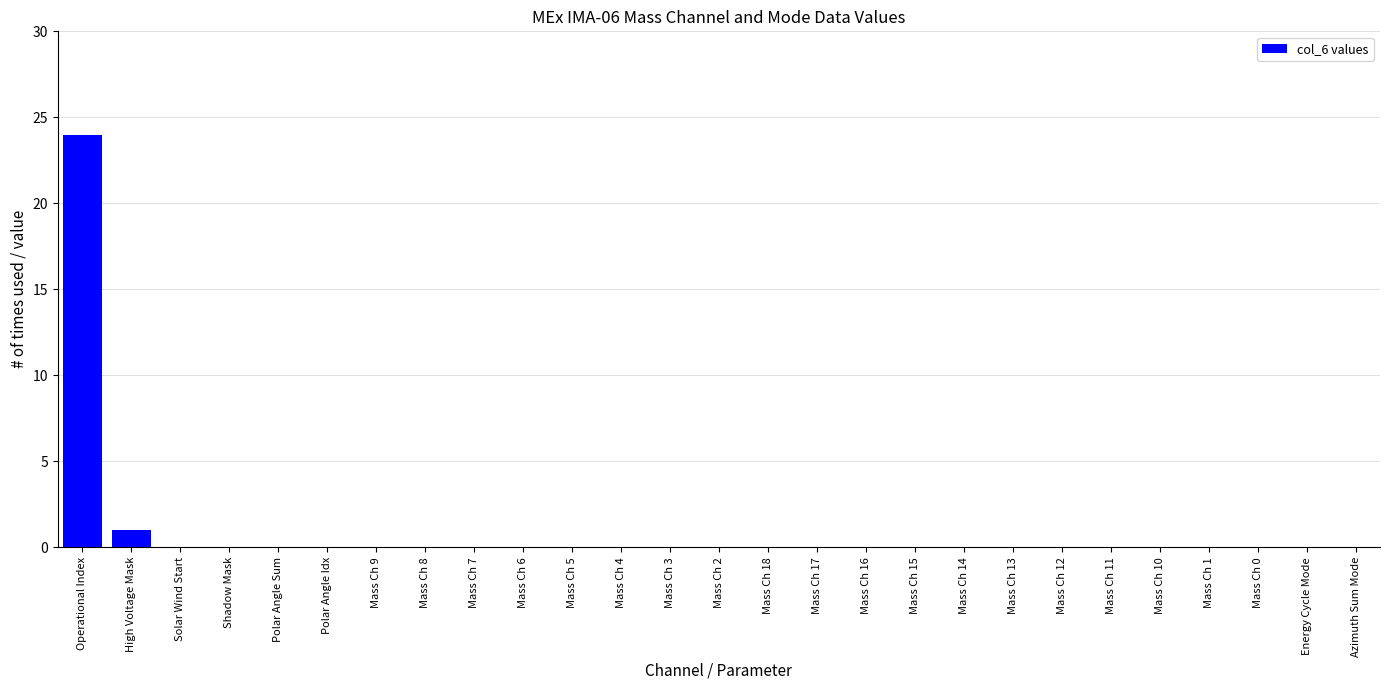

What is the maximum value shown in the chart?

24